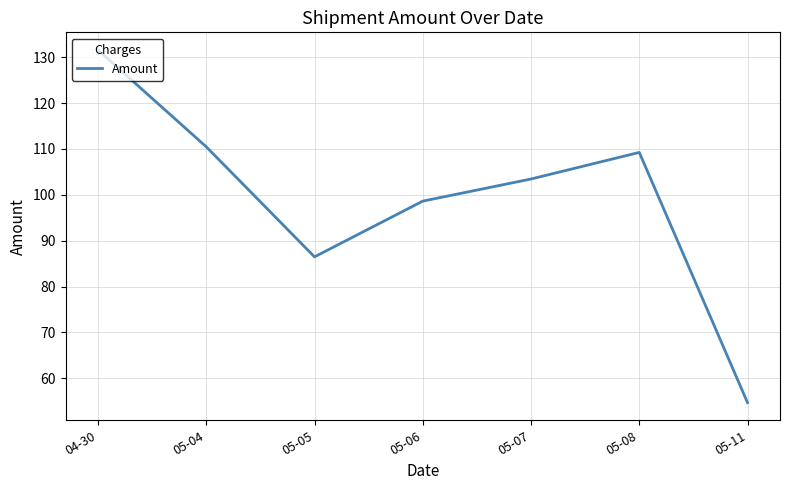

Count the number of values greater than 103.

4